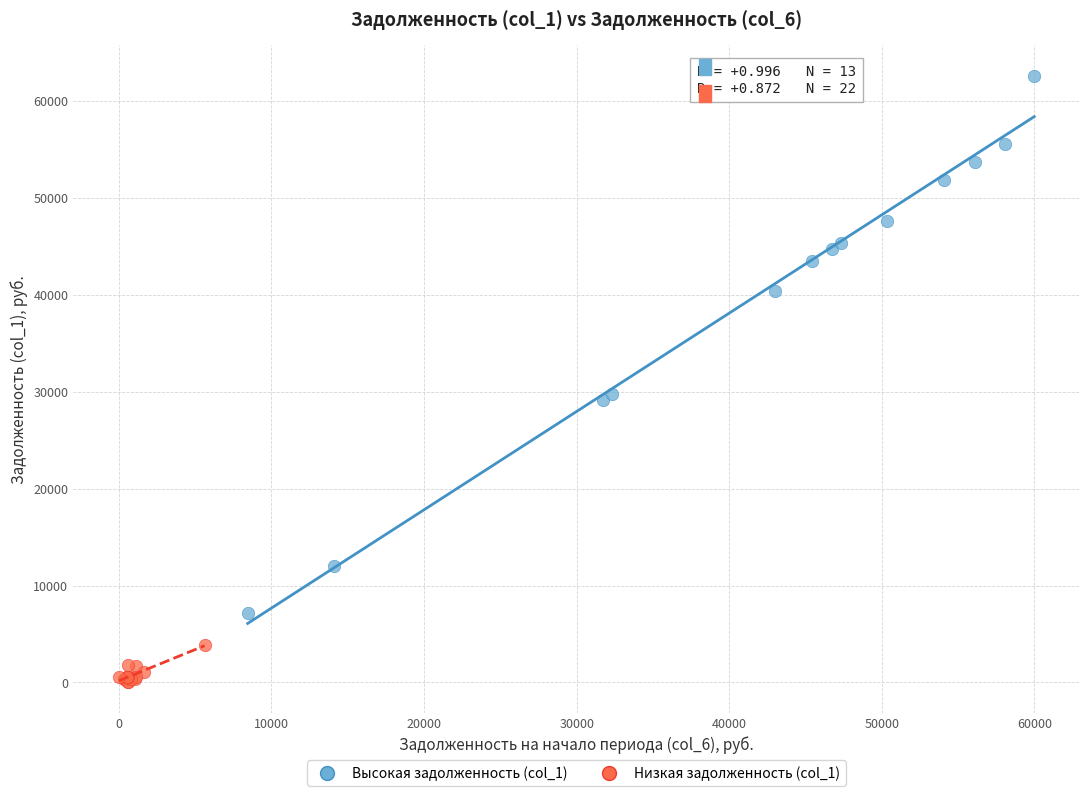

Which series reaches the maximum Y coordinate?

Высокая задолженность (col_1)